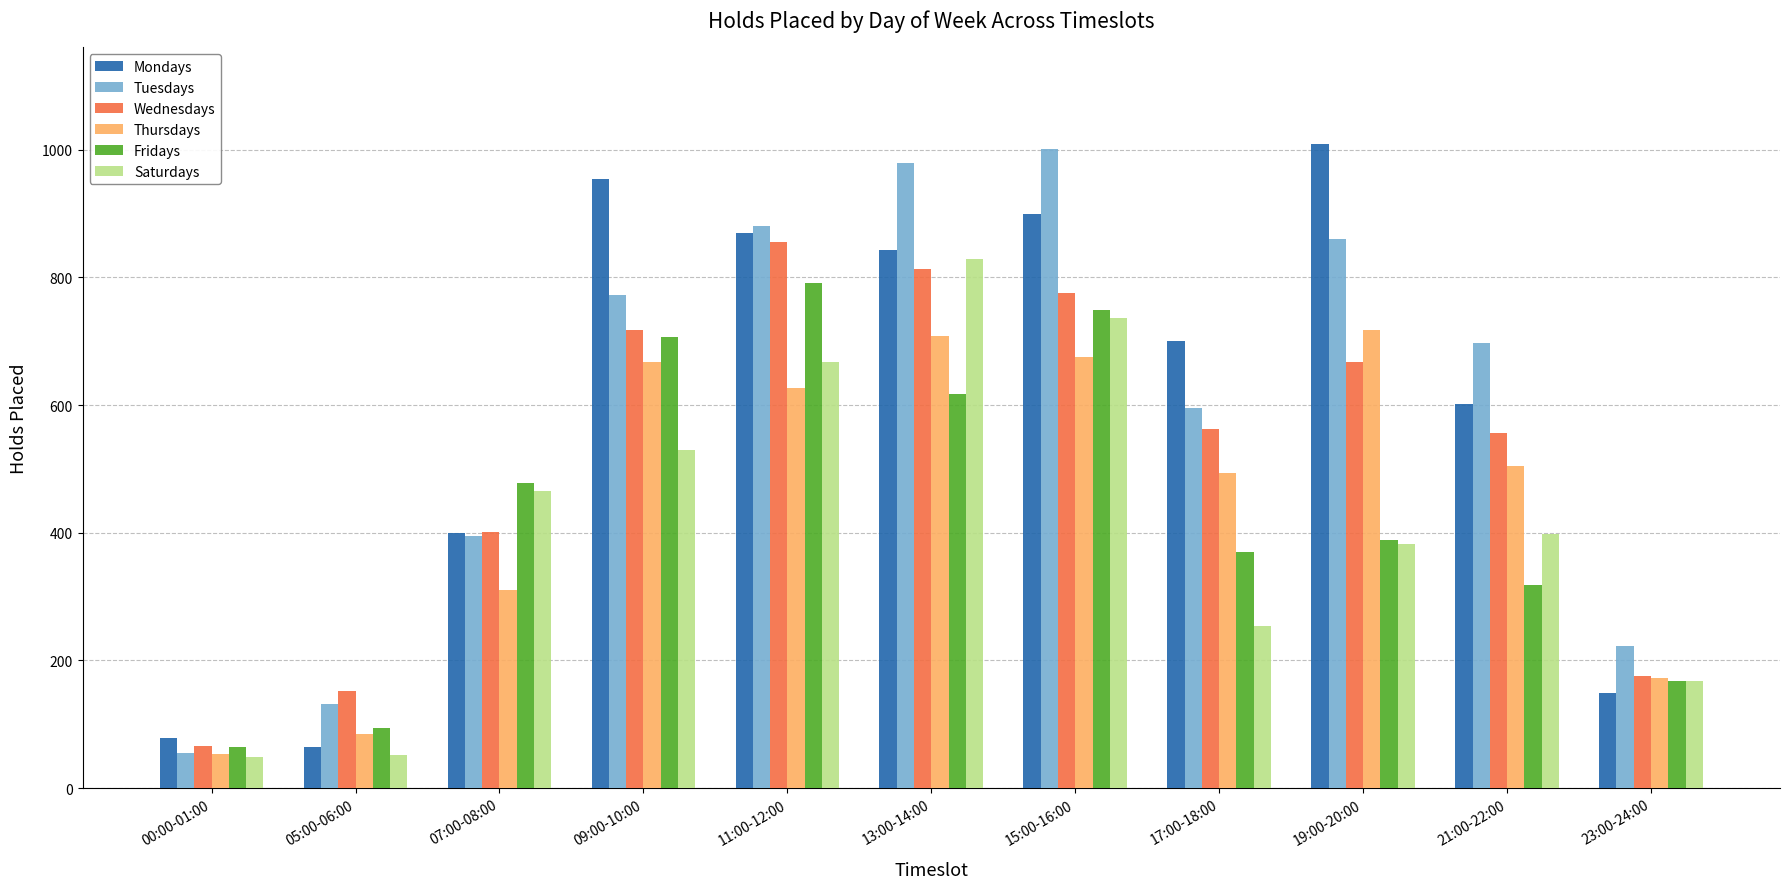

What is the maximum value shown in the chart?

1009